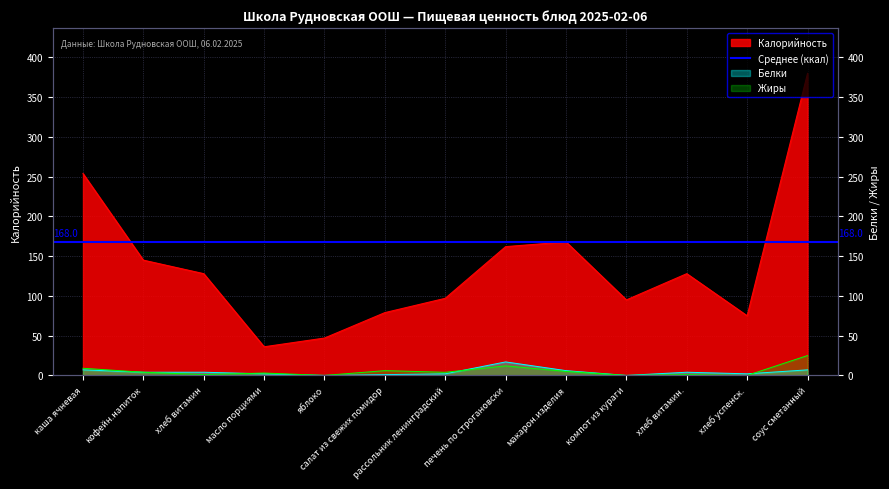

What is the value of the Калорийность point at the 12th from the left?

75.0